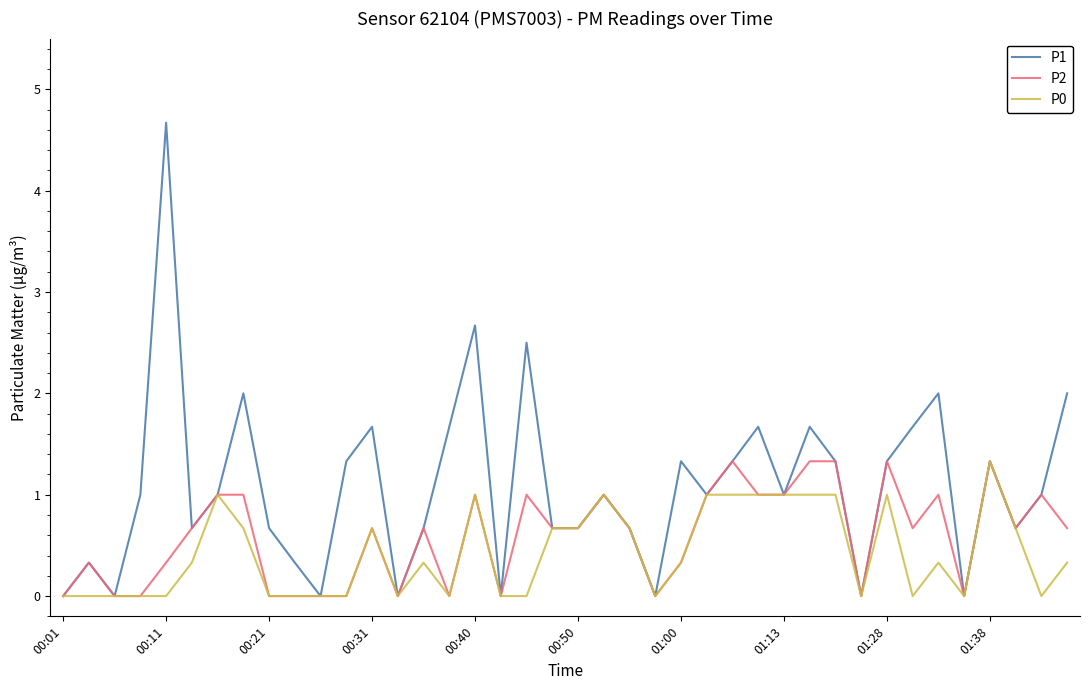

Reading right to left, extract all data points from this chart.

P1: 2.0	1.0	0.7	1.3	0.0	2.0	1.7	1.3	0.0	1.3	1.7	1.0	1.7	1.3	1.0	1.3	0.0	0.7	1.0	0.7	0.7	2.5	0.0	2.7	1.7	0.7	0.0	1.7	1.3	0.0	0.3	0.7	2.0	1.0	0.7	4.7	1.0	0.0	0.3	0.0
P2: 0.7	1.0	0.7	1.3	0.0	1.0	0.7	1.3	0.0	1.3	1.3	1.0	1.0	1.3	1.0	0.3	0.0	0.7	1.0	0.7	0.7	1.0	0.0	1.0	0.0	0.7	0.0	0.7	0.0	0.0	0.0	0.0	1.0	1.0	0.7	0.3	0.0	0.0	0.3	0.0
P0: 0.3	0.0	0.7	1.3	0.0	0.3	0.0	1.0	0.0	1.0	1.0	1.0	1.0	1.0	1.0	0.3	0.0	0.7	1.0	0.7	0.7	0.0	0.0	1.0	0.0	0.3	0.0	0.7	0.0	0.0	0.0	0.0	0.7	1.0	0.3	0.0	0.0	0.0	0.0	0.0